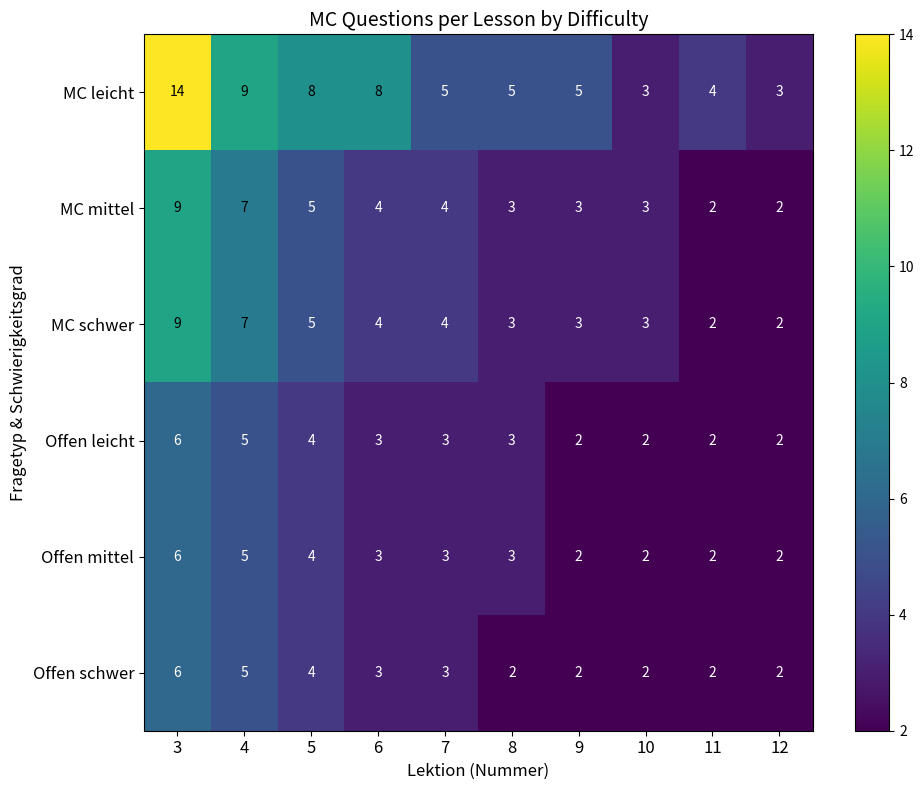

Which category has the highest value in the Offen mittel series?

3